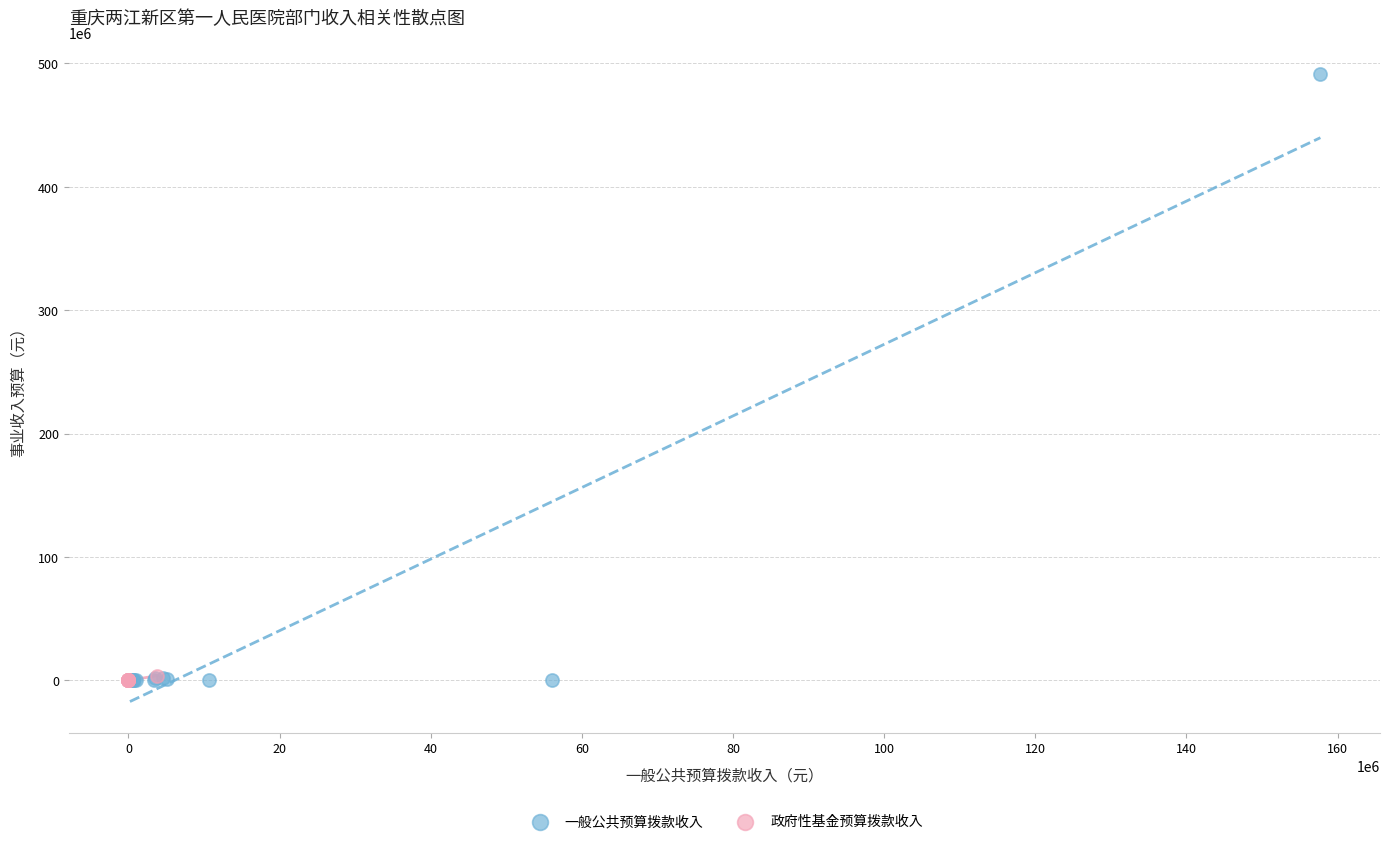

Which series has the largest Y range (max minus min)?

一般公共预算拨款收入